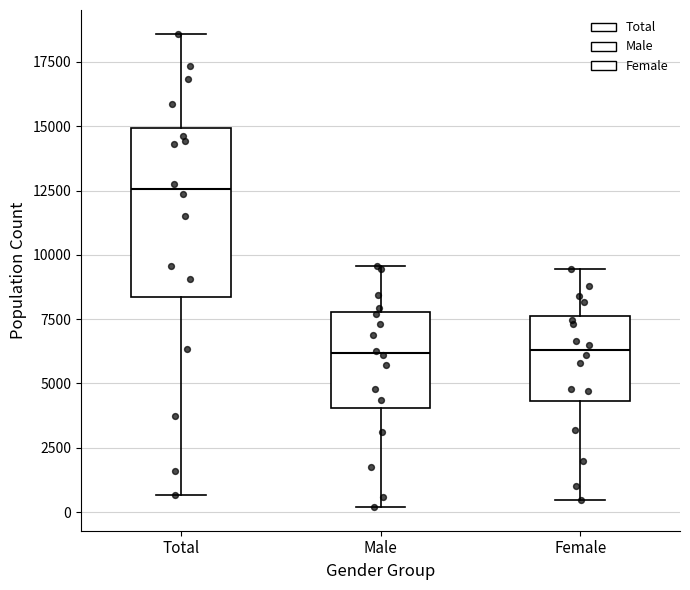

Reading left to right, transcribe this box plot: for each box, give where its median line is, the range the box spans, and where its two whiskers end, as read against the y-axis. The values are not printed on the chart, so give them approximately, as read against the axis.

Total: median 12500, box 8500 to 15000, whiskers 500 to 18500
Male: median 6000, box 4000 to 8000, whiskers 0 to 9500
Female: median 6500, box 4500 to 7500, whiskers 500 to 9500